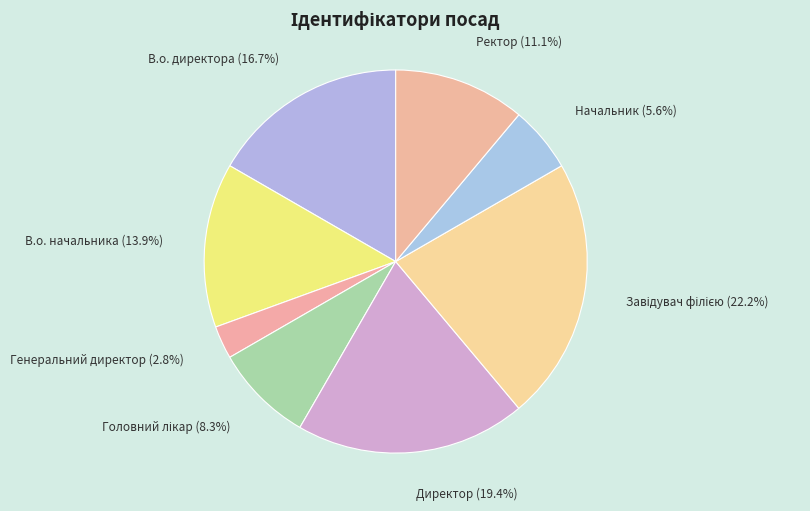

Which slice is the smallest?

Генеральний директор